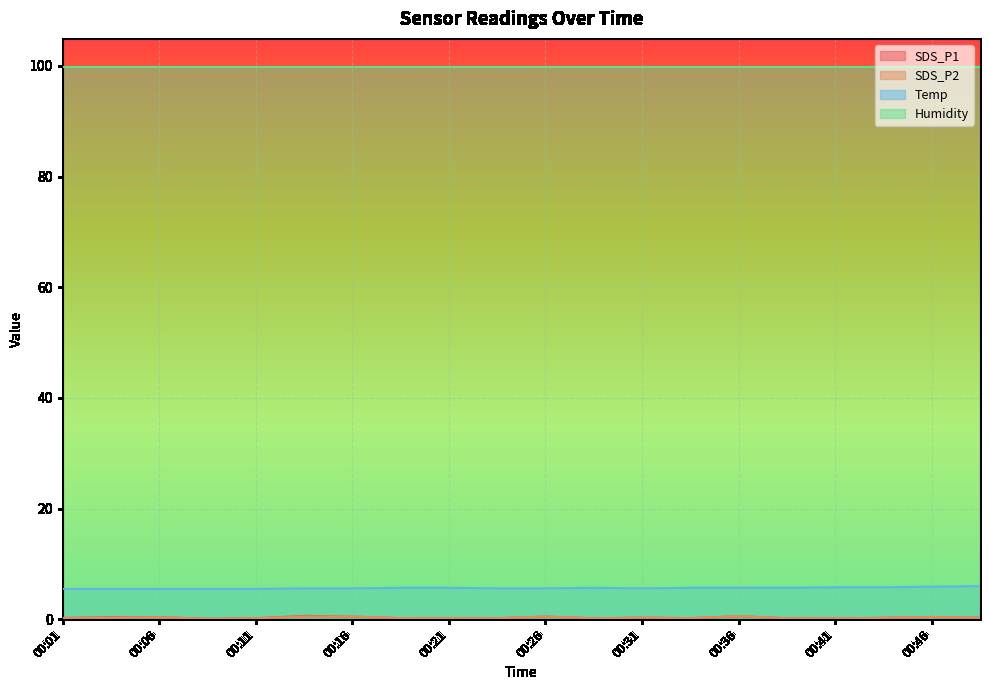

Rank the categories by SDS_P1 value from lowest to highest.

00:08, 00:41, 00:11, 00:21, 00:23, 00:28, 00:38, 00:18, 00:33, 00:01, 00:43, 00:31, 00:48, 00:03, 00:06, 00:46, 00:16, 00:26, 00:36, 00:13